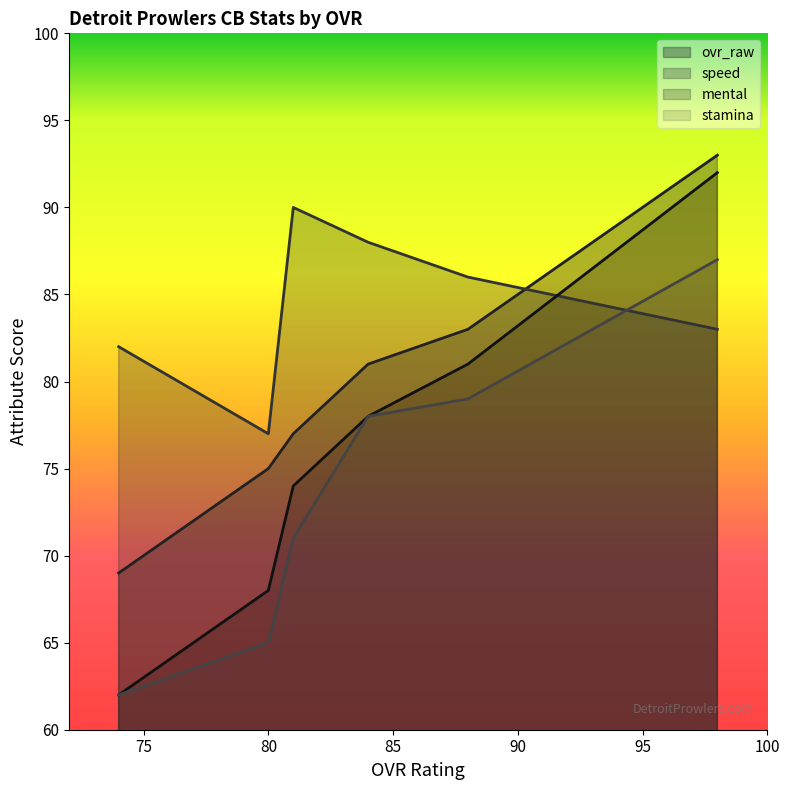

How many times do stamina and speed cross each other?

1